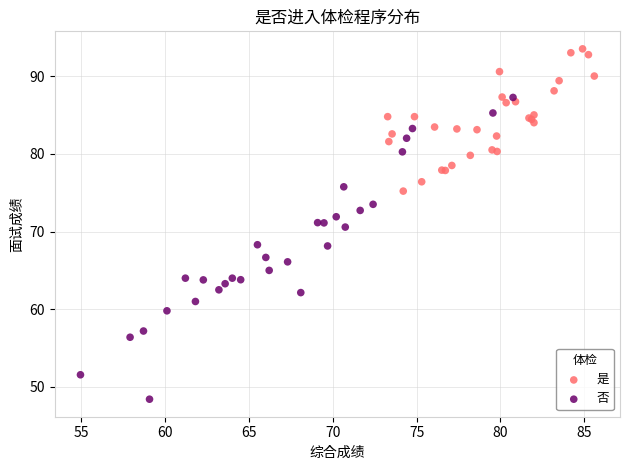

Which series contains the highest Y value?

是